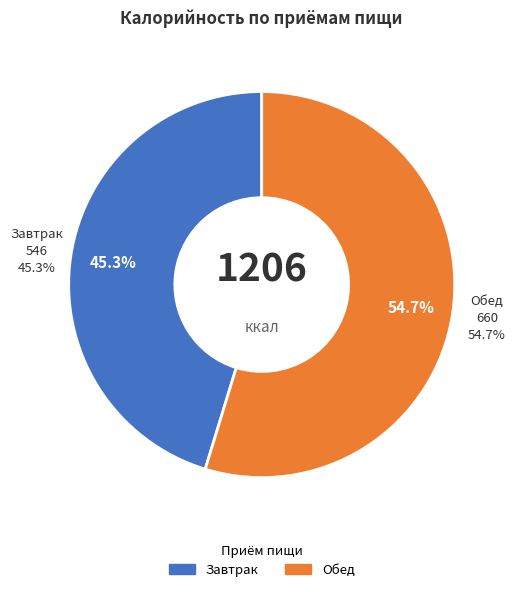

Is Завтрак the majority of the pie?

No